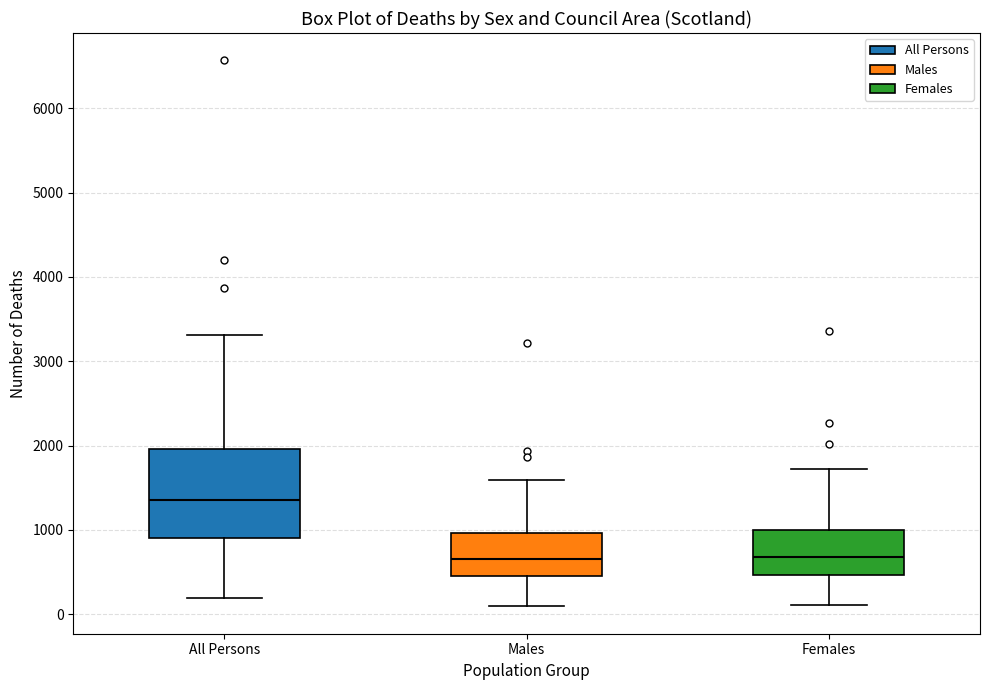

Where does the upper whisker of the box for Females end on the y-axis? The values are not printed on the chart, so give them approximately, as read against the axis.

1700